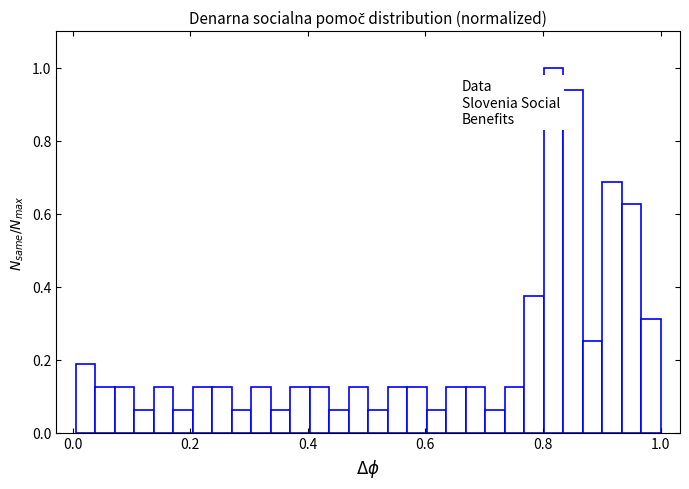

Read against the x-axis, roughly where is the centre of the tallest bar?

0.82